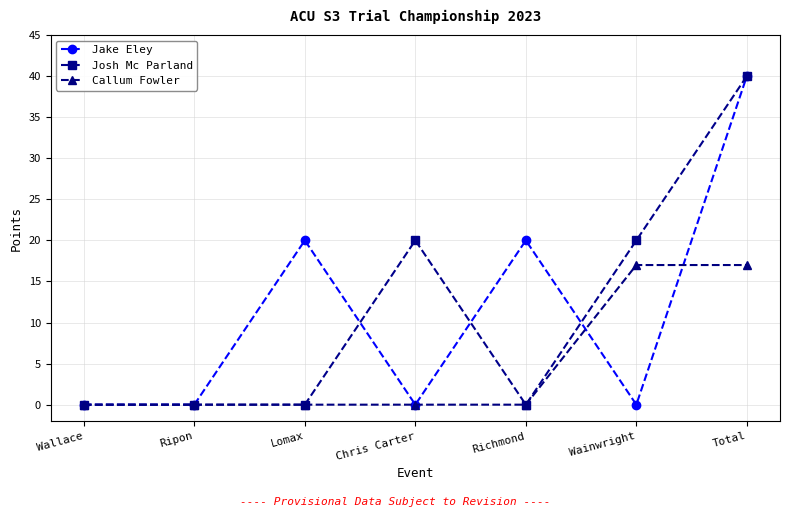

Which category has the highest value across all series?

Total